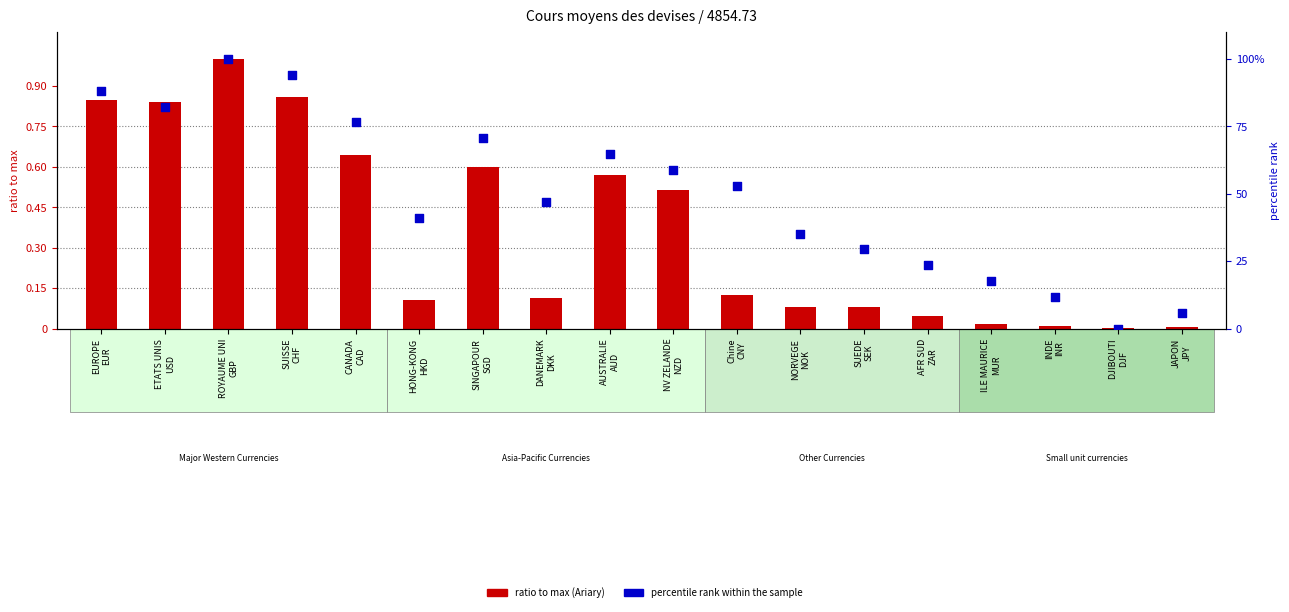

Which series has the largest total across all categories?

percentile rank within sample